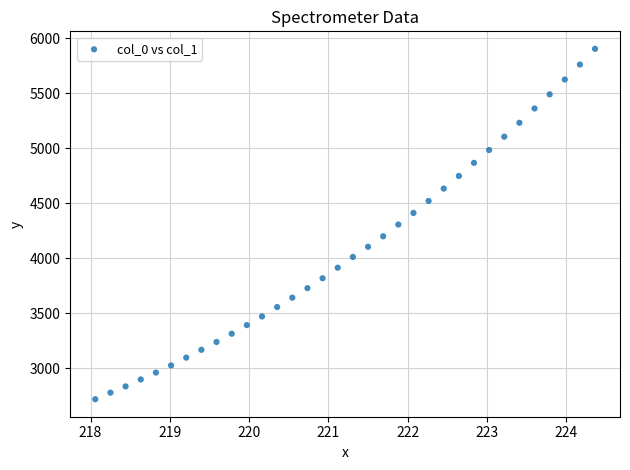

What is the range of X values (max minus min)?

6.3